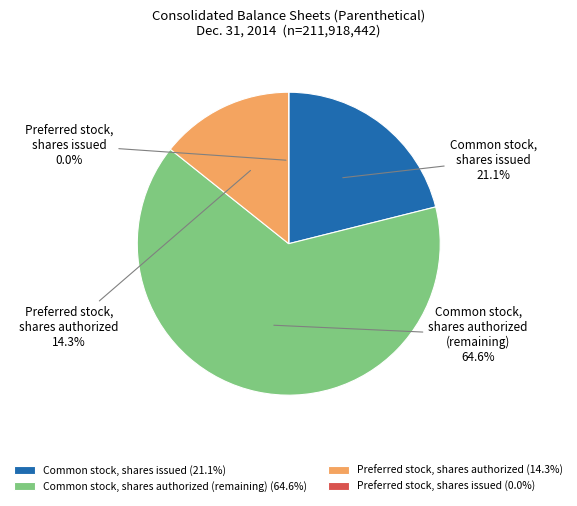

Count the number of slices in the pie.

4